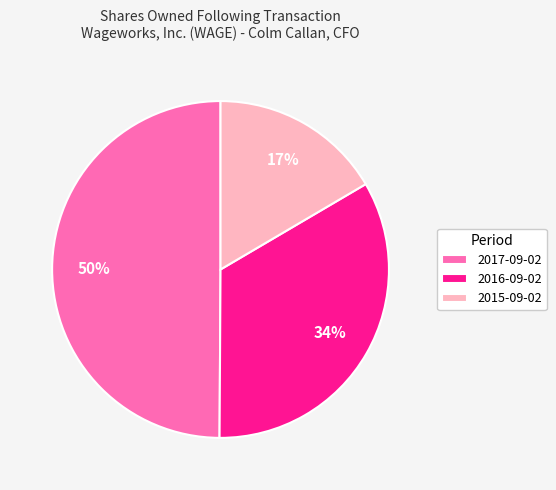

To the nearest percent, what is the combined percentage of 2015-09-02 and 2017-09-02?

66%